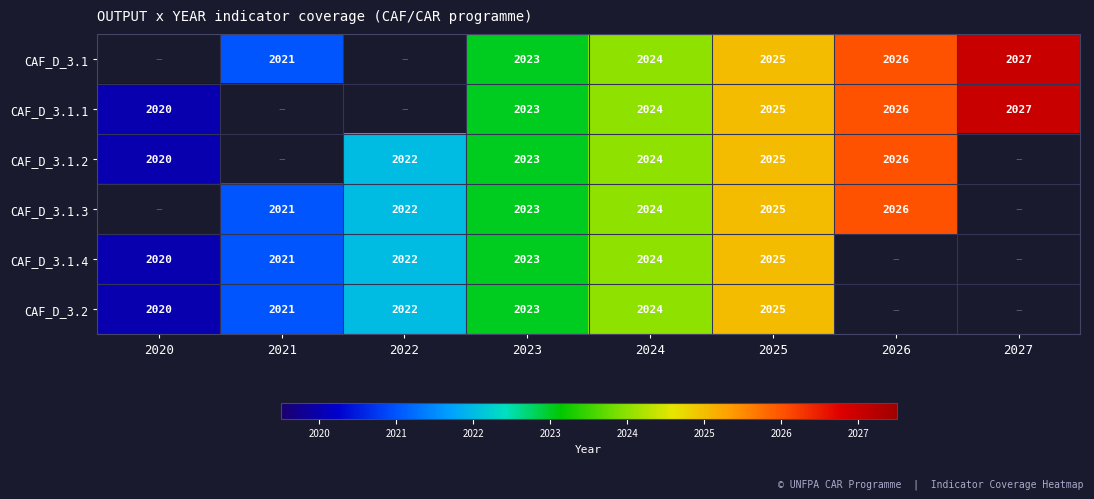

Is the value of CAF_D_3.1 at 2026 greater than the value of CAF_D_3.1.4 at 2025?

Yes